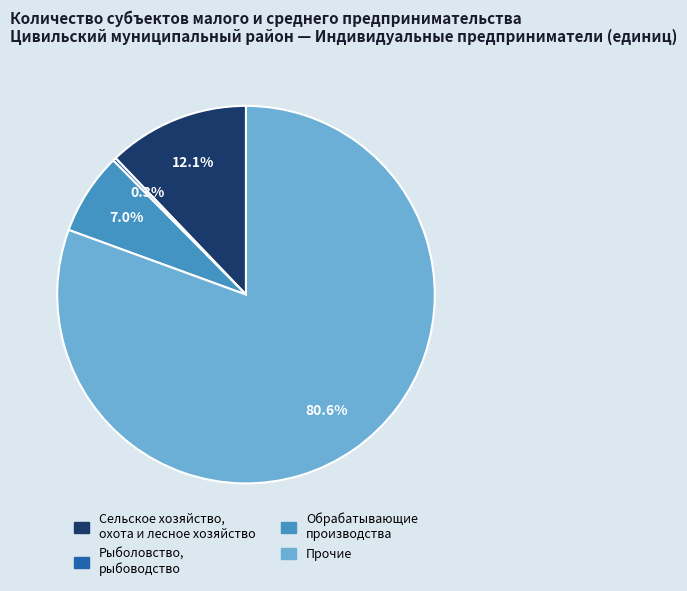

What portion of the pie excludes Прочие?

19.4%